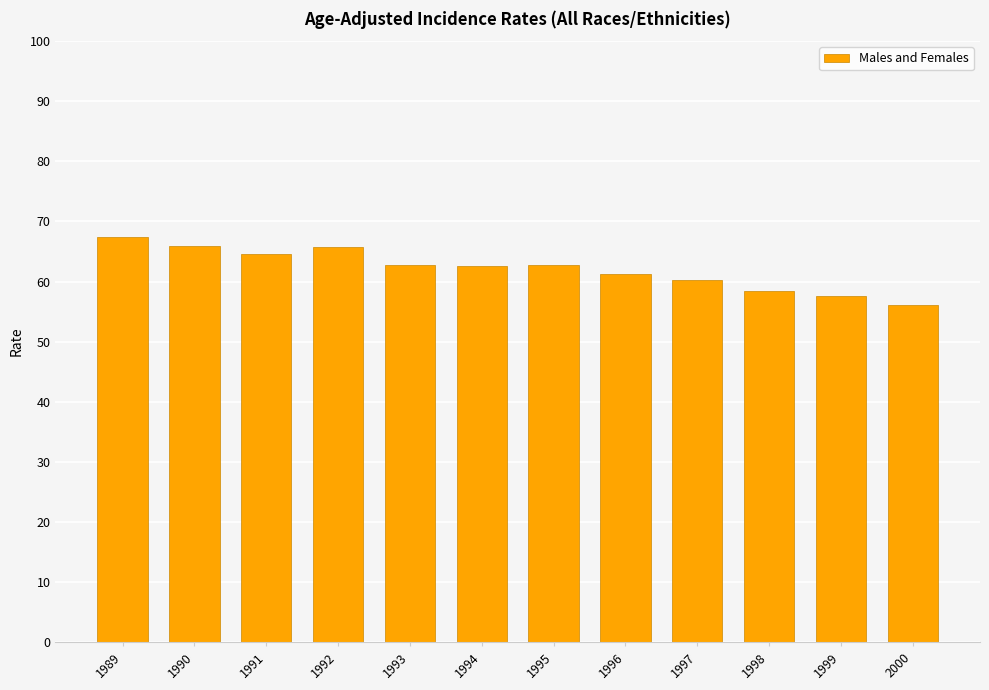

What is the minimum value shown in the chart?

56.1